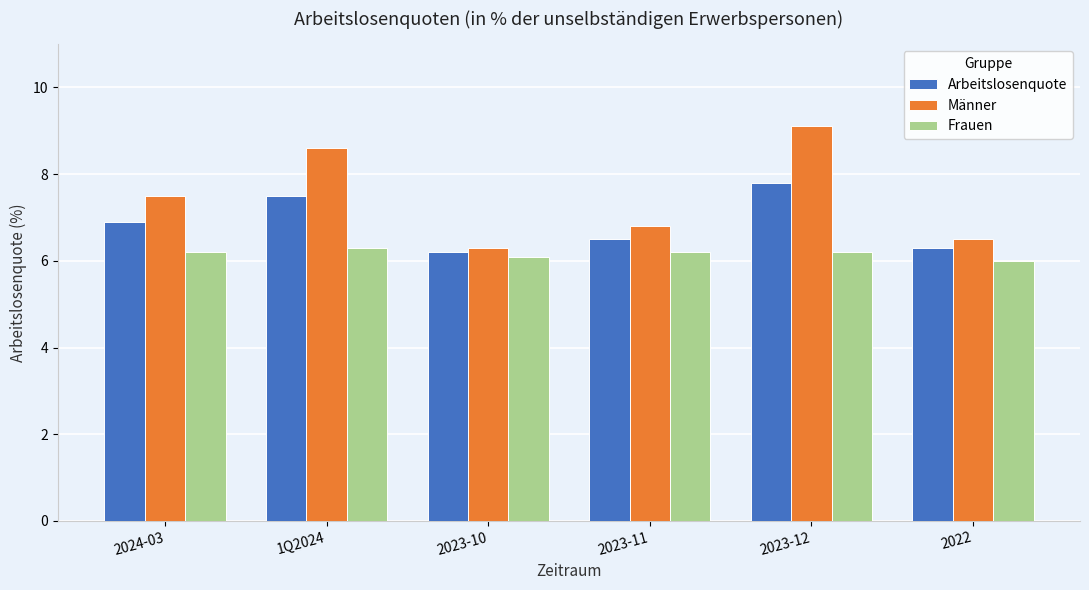

Are the bars horizontal?

No